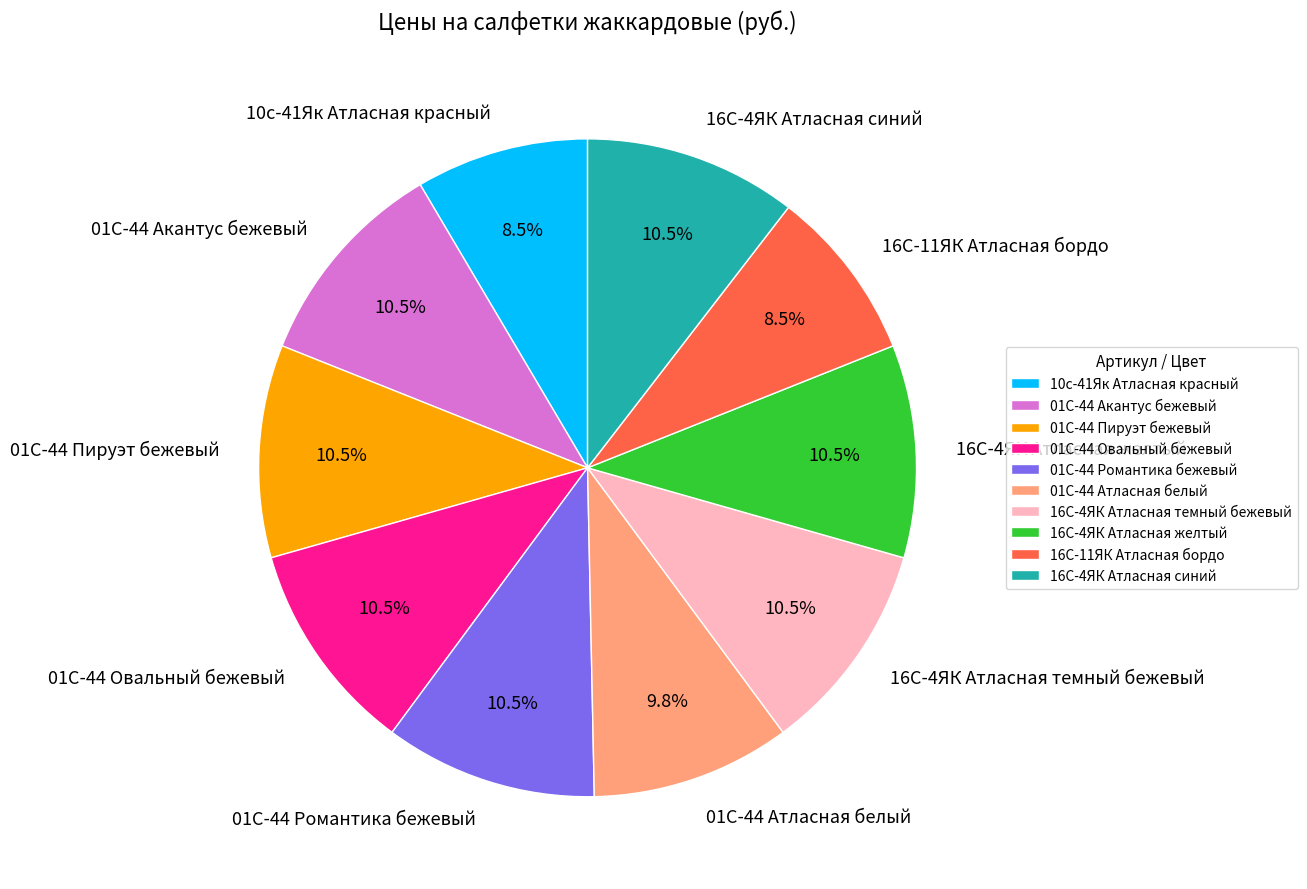

Approximately how many times larger is the value at 01С-44 Пируэт бежевый compared to 01С-44 Овальный бежевый?

1.0